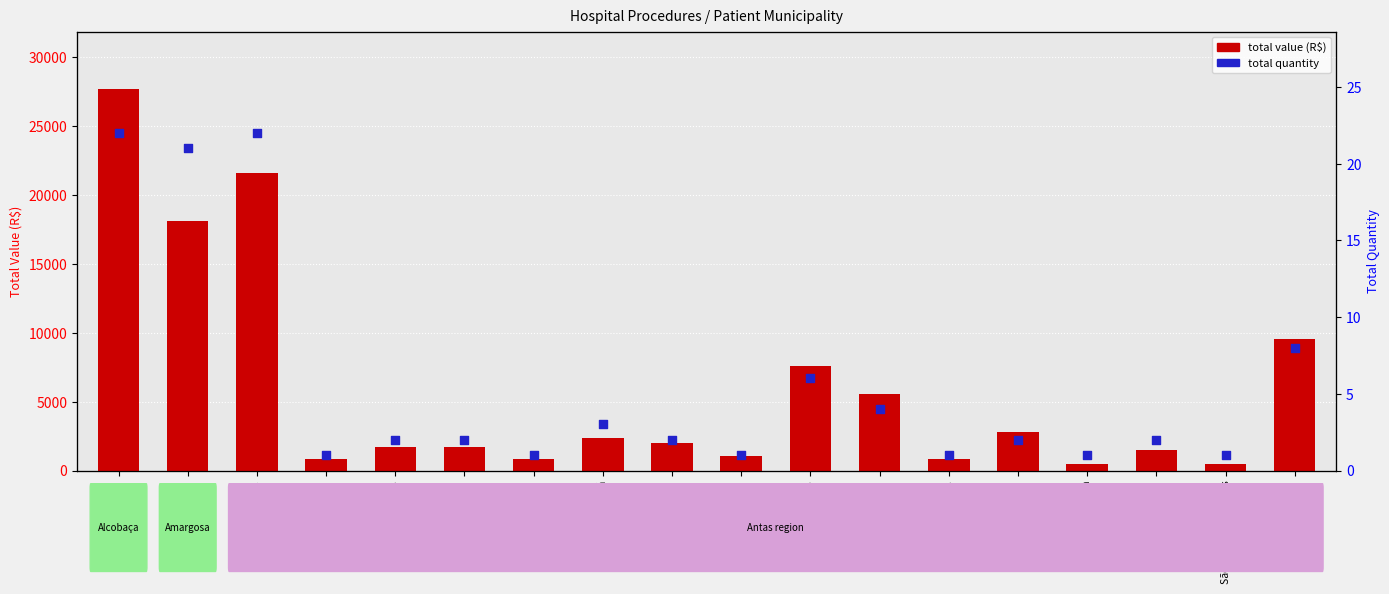

Which series has the widest spread of Y values?

total value (R$)